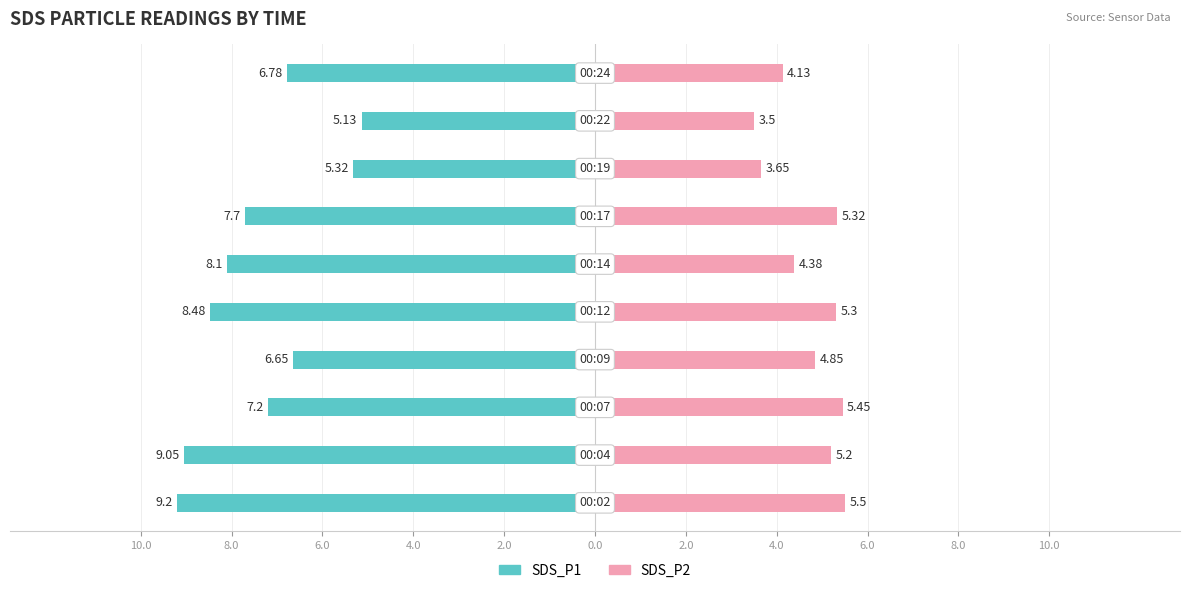

How many values in the SDS_P2 series are below 5?

5